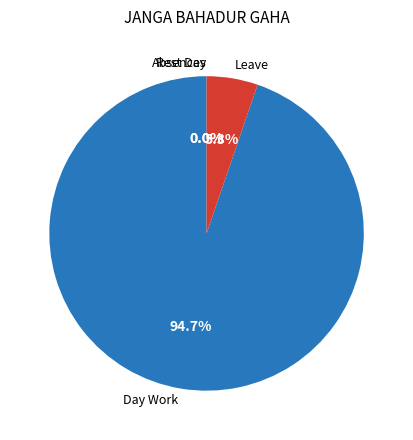

Count the number of slices in the pie.

4